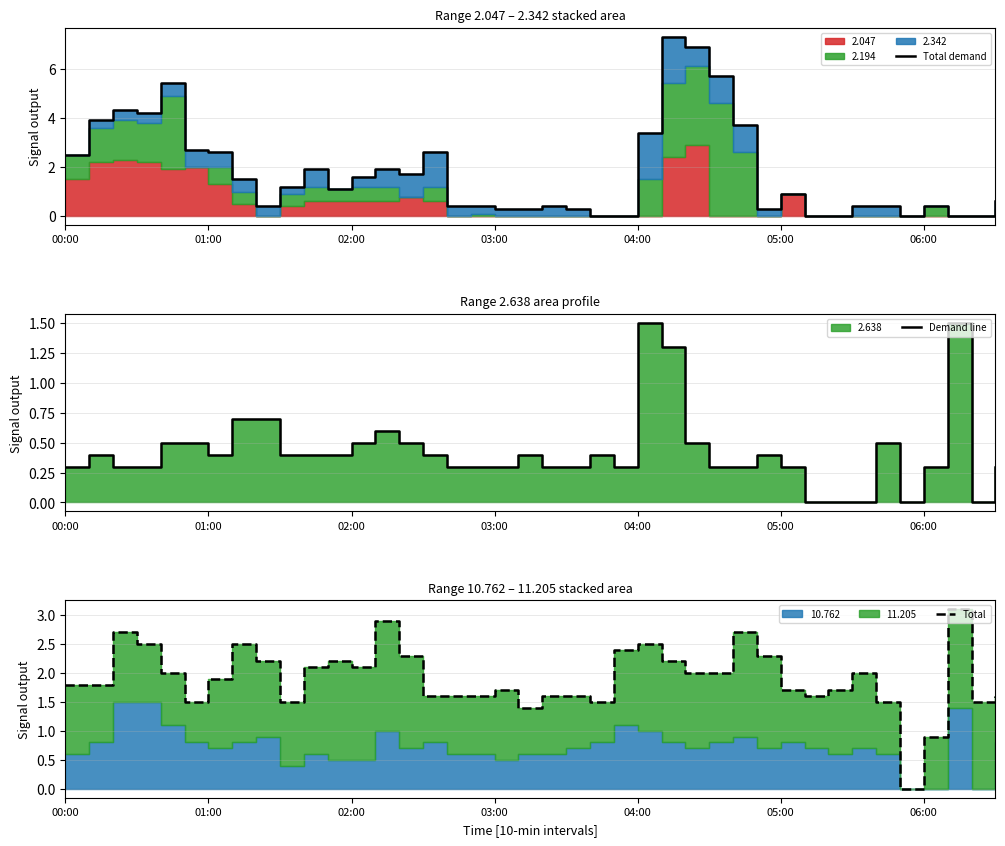

Between 05:00 and 04:00, which is larger?

04:00